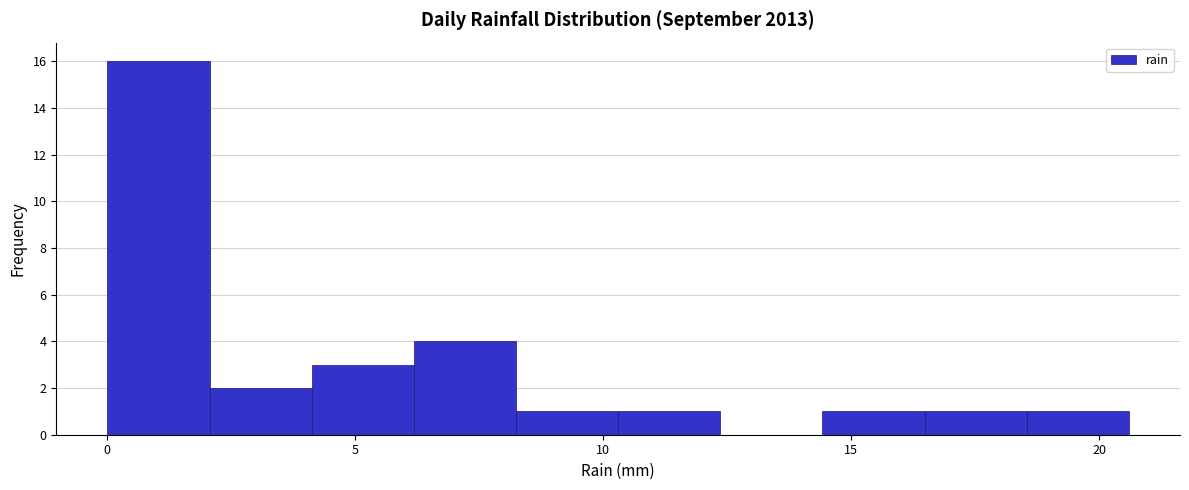

Reading left to right, transcribe this chart: for each bar, give the range it covers on the x-axis and its height. Neither the bar edges nor the heights are printed on the chart, so give them approximately, as read against the axes.

0.0 to 2.0: 16
2.0 to 4.0: 2
4.0 to 6.0: 3
6.0 to 8.0: 4
8.0 to 10.5: 1
10.5 to 12.5: 1
12.5 to 14.5: 0
14.5 to 16.5: 1
16.5 to 18.5: 1
18.5 to 20.5: 1